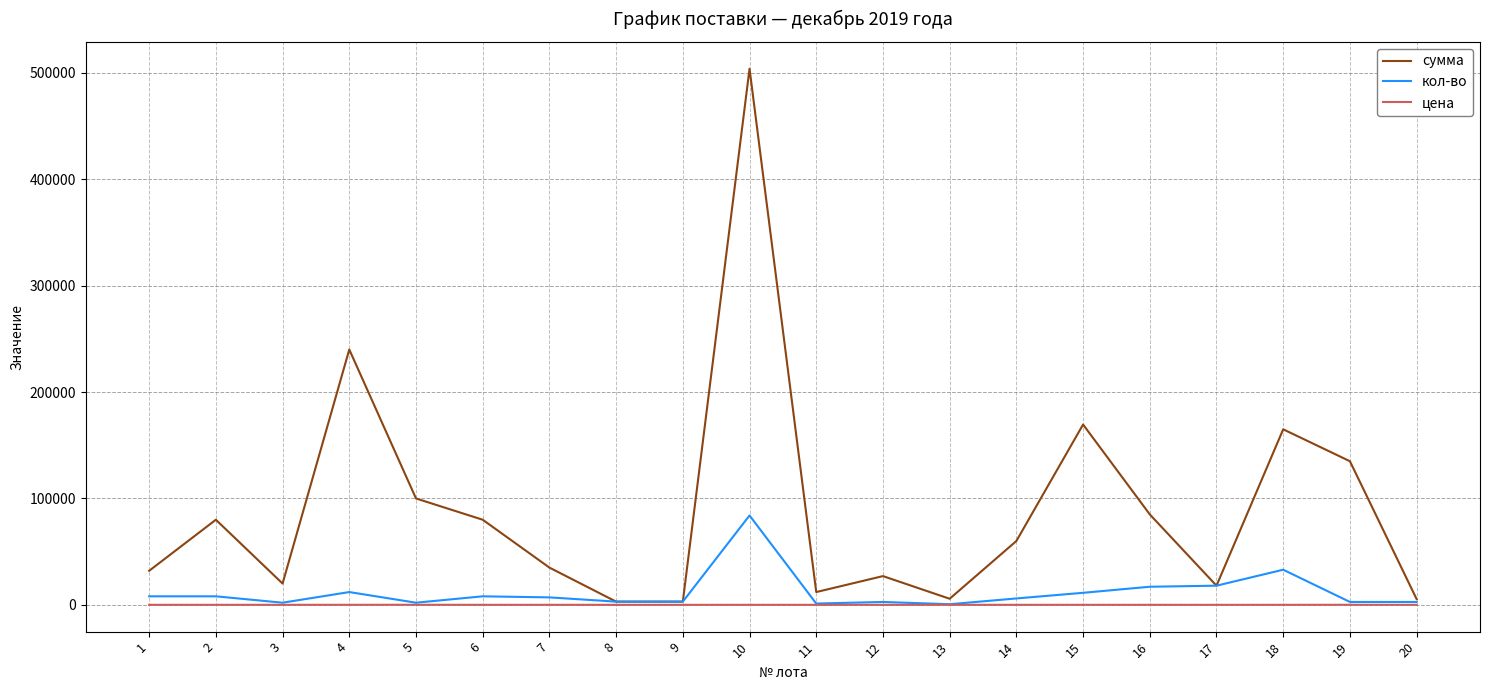

Which series has the largest total across all categories?

сумма